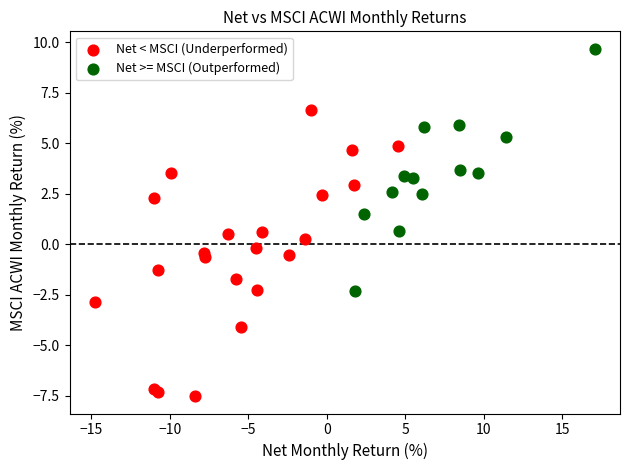

Which series has the largest Y range (max minus min)?

Net < MSCI (Underperformed)